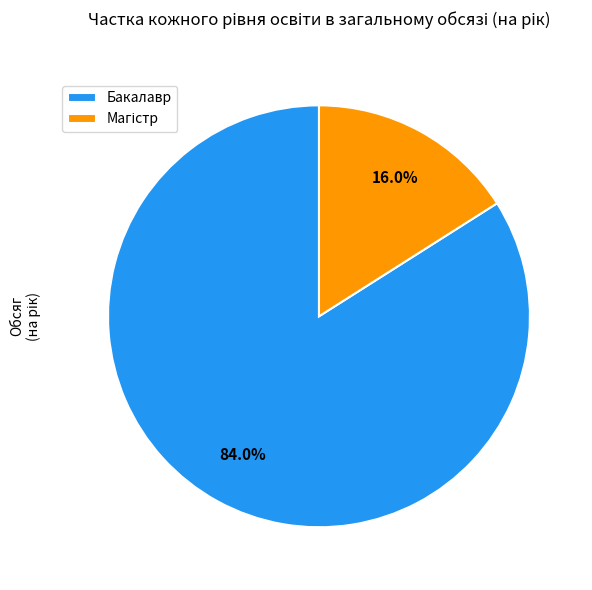

Count the number of slices in the pie.

2